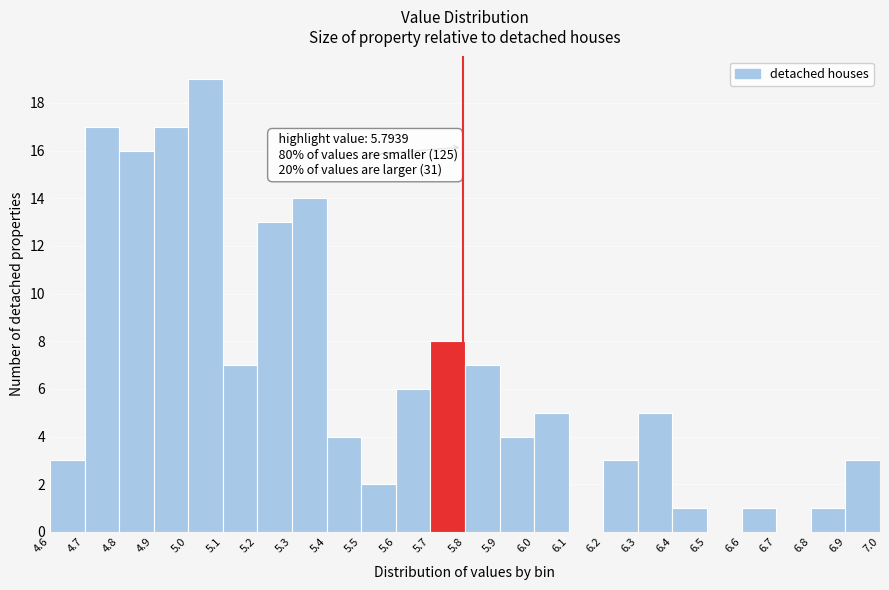

Over which range of the x-axis is the bar tallest?

5.0 to 5.1